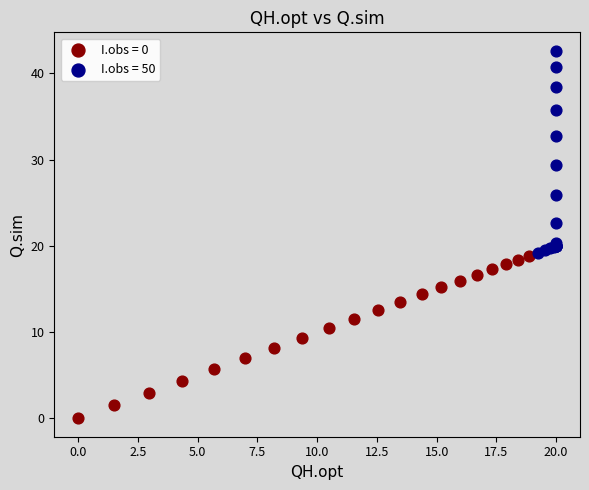

Which series contains the highest Y value?

I.obs = 50